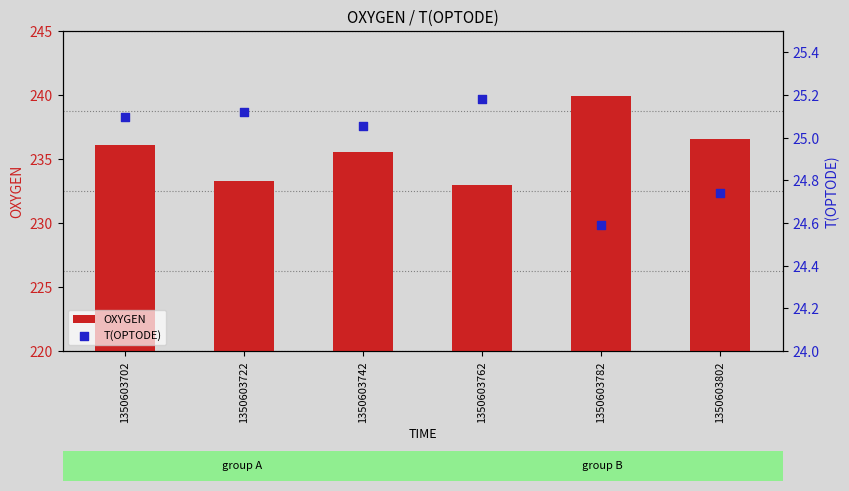

What are all the series names shown in the legend?

OXYGEN, T(OPTODE)